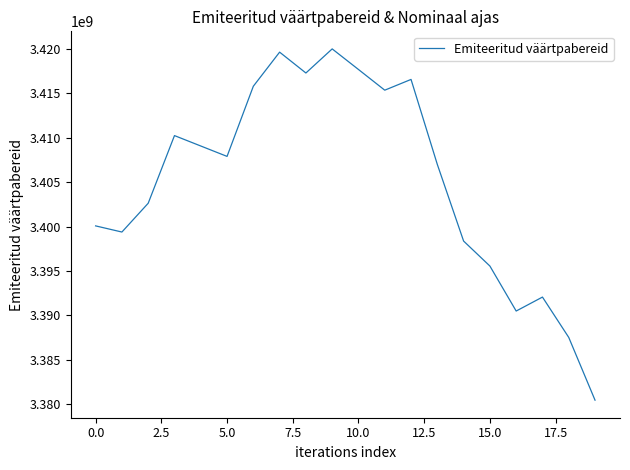

What is the difference between the maximum and minimum values?

39532911.7